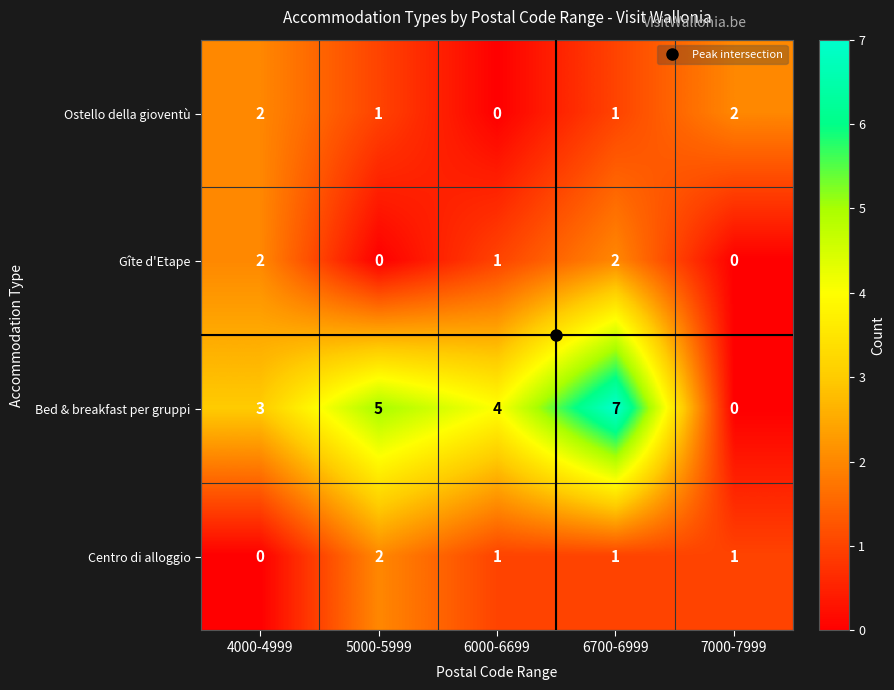

What is the sum of all Centro di alloggio values?

5